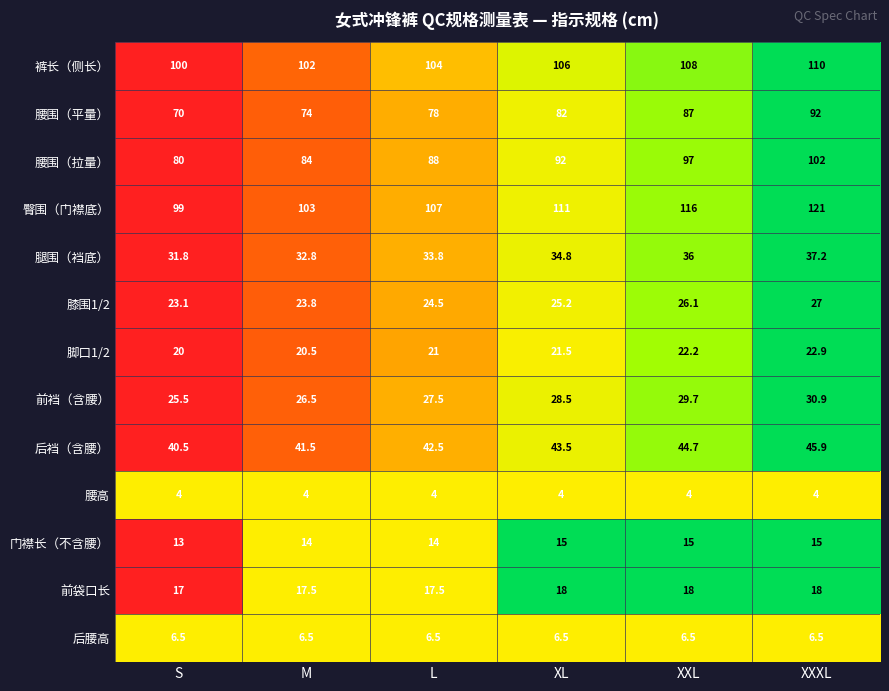

What is the difference between the maximum and minimum values in the 门襟长（不含腰） series?

2.0